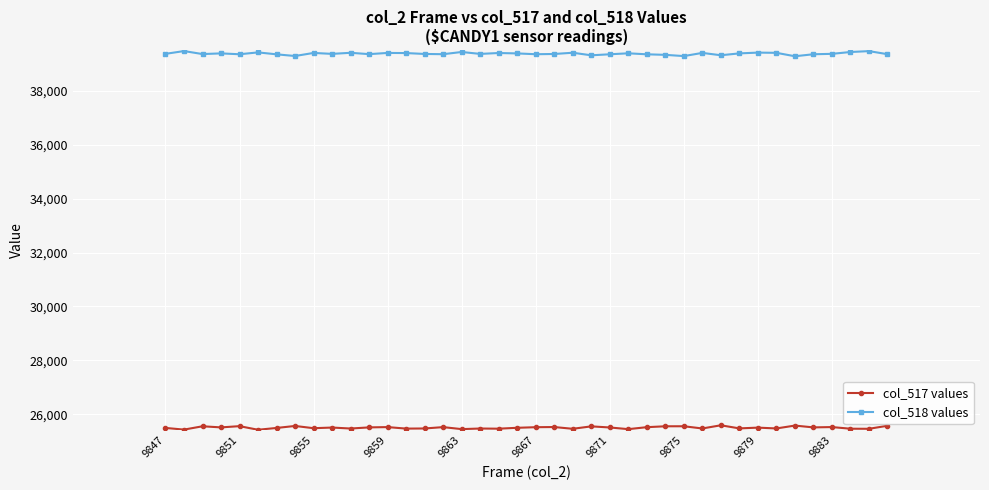

True or false: col_518 values and col_517 values cross at least once.

False